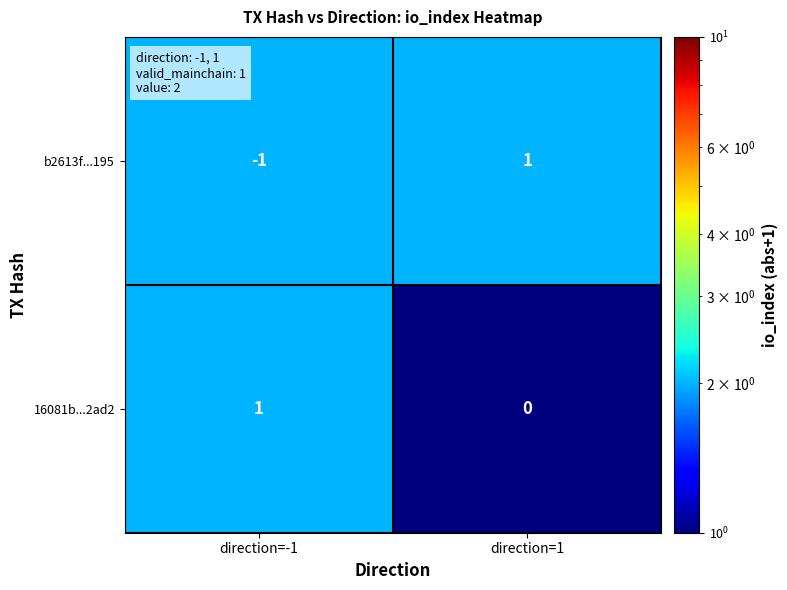

Rank the series at direction=1 from highest to lowest value.

b2613f...195, 16081b...2ad2